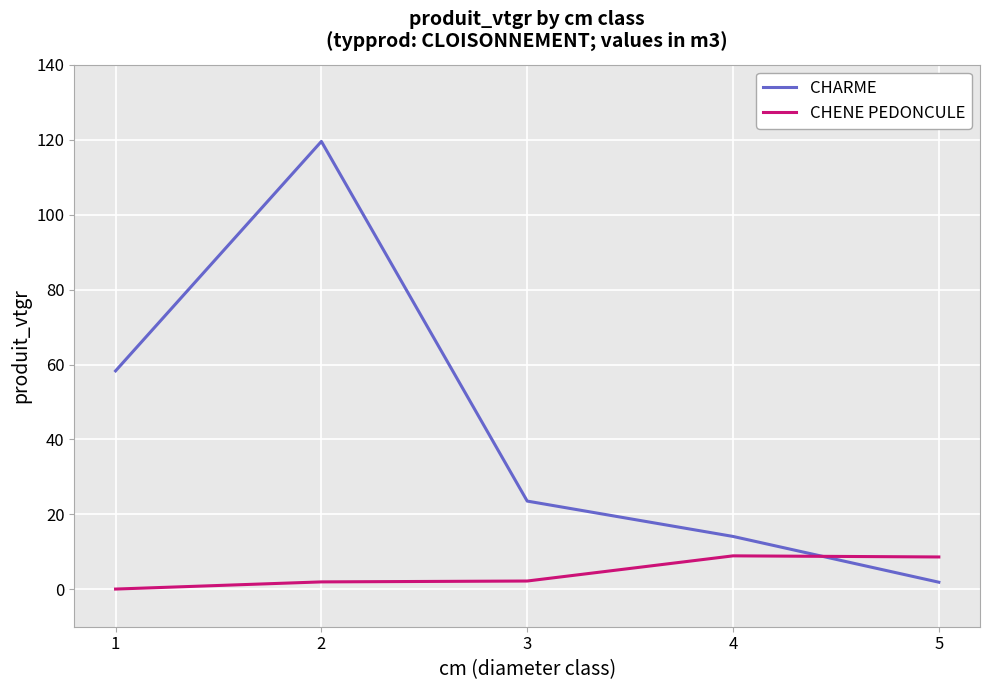

What is the minimum value shown in the chart?

0.1